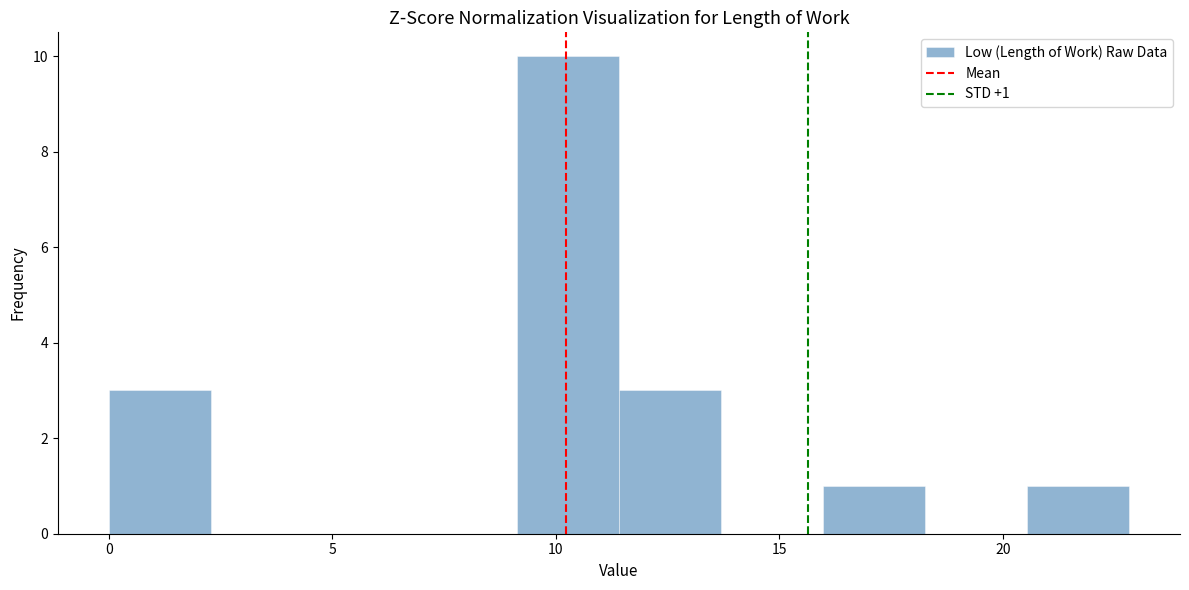

Which range on the x-axis has the tallest bar?

9.0 to 11.5